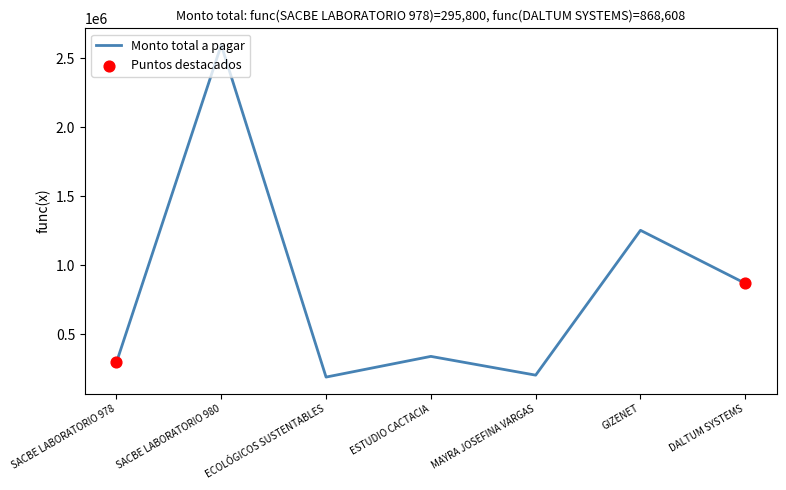

What is the ratio of the value at ESTUDIO CACTACIA to the value at SACBE LABORATORIO 980?

0.1